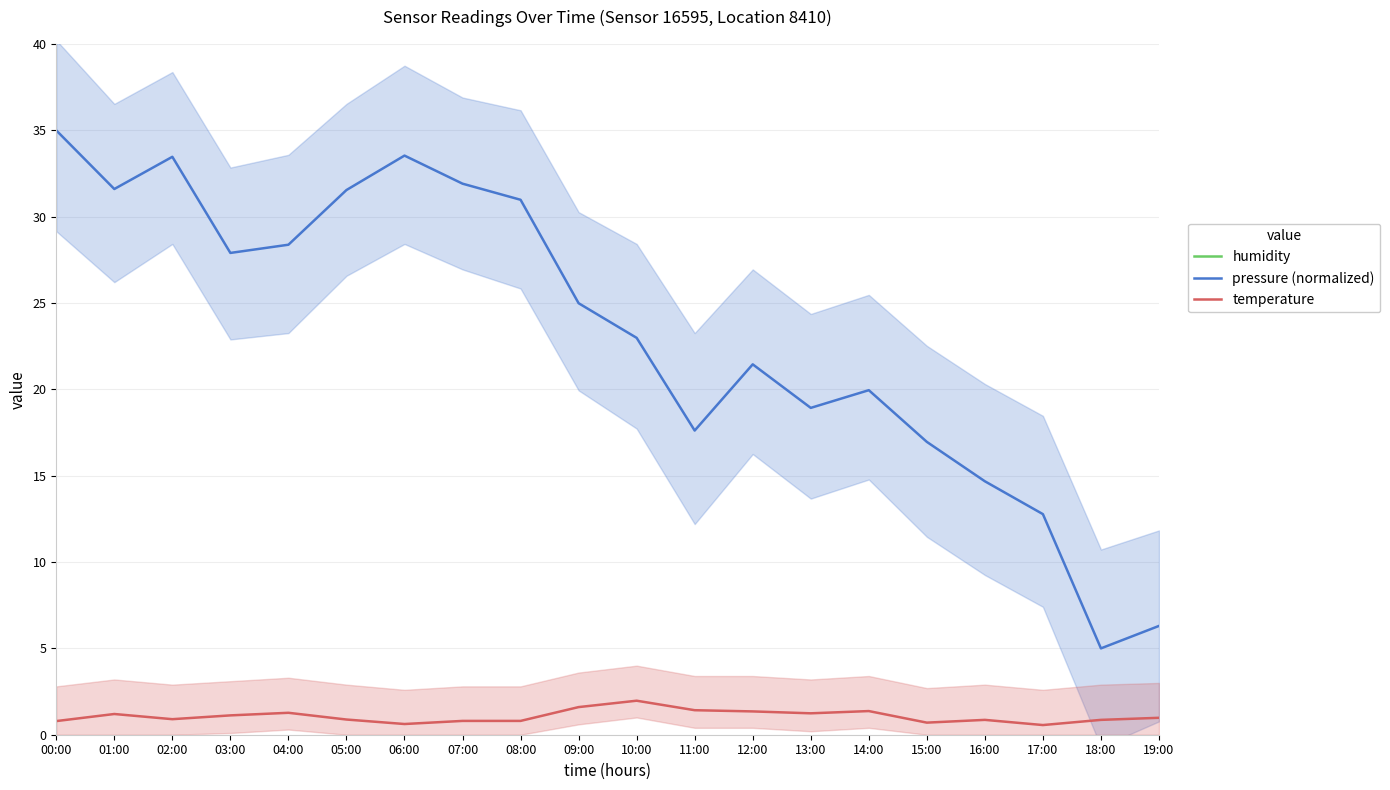

True or false: humidity and pressure (normalized) cross at least once.

False